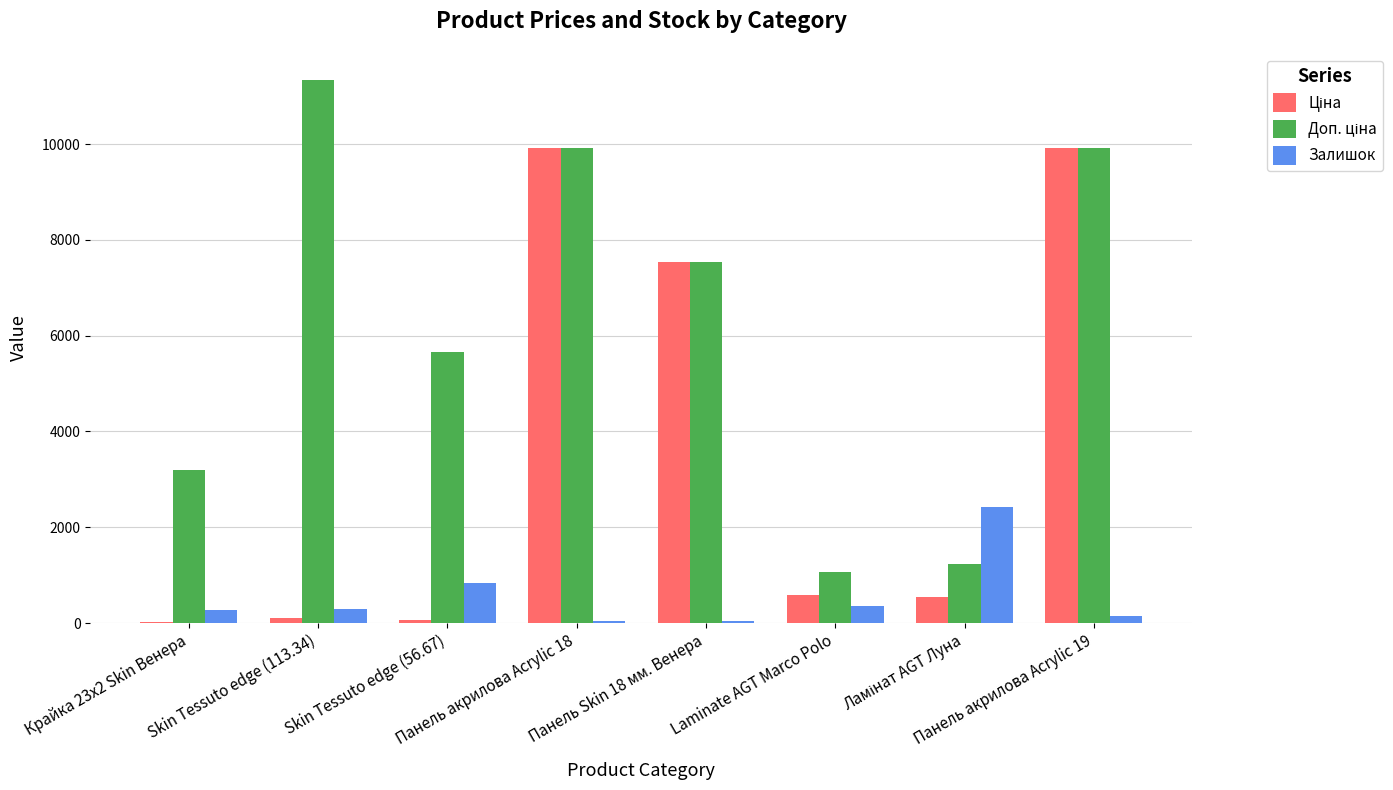

Does the chart contain stacked bars?

No